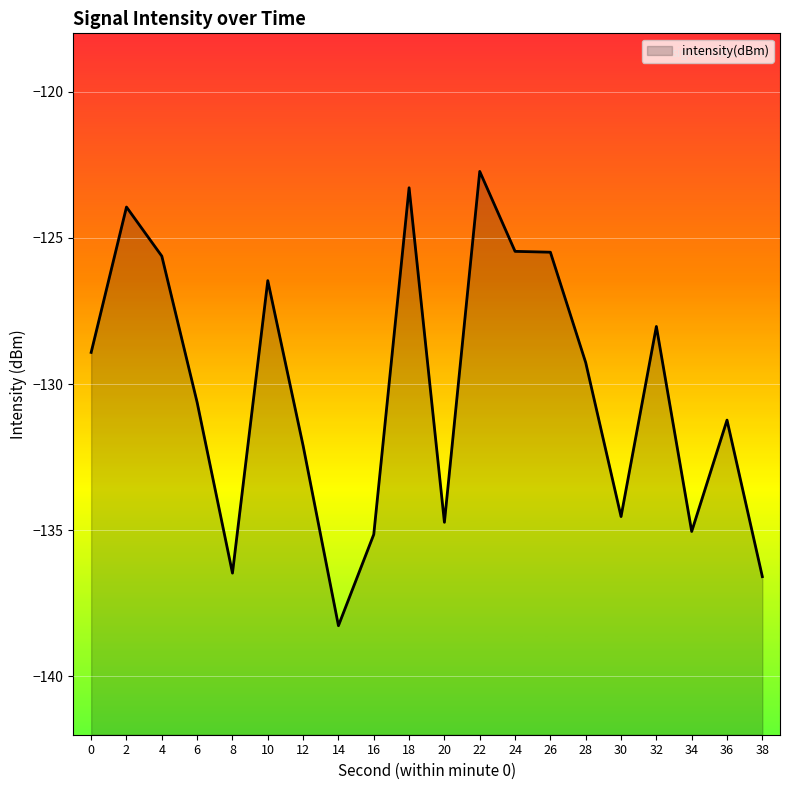

Which label corresponds to the smallest value in the chart?

14